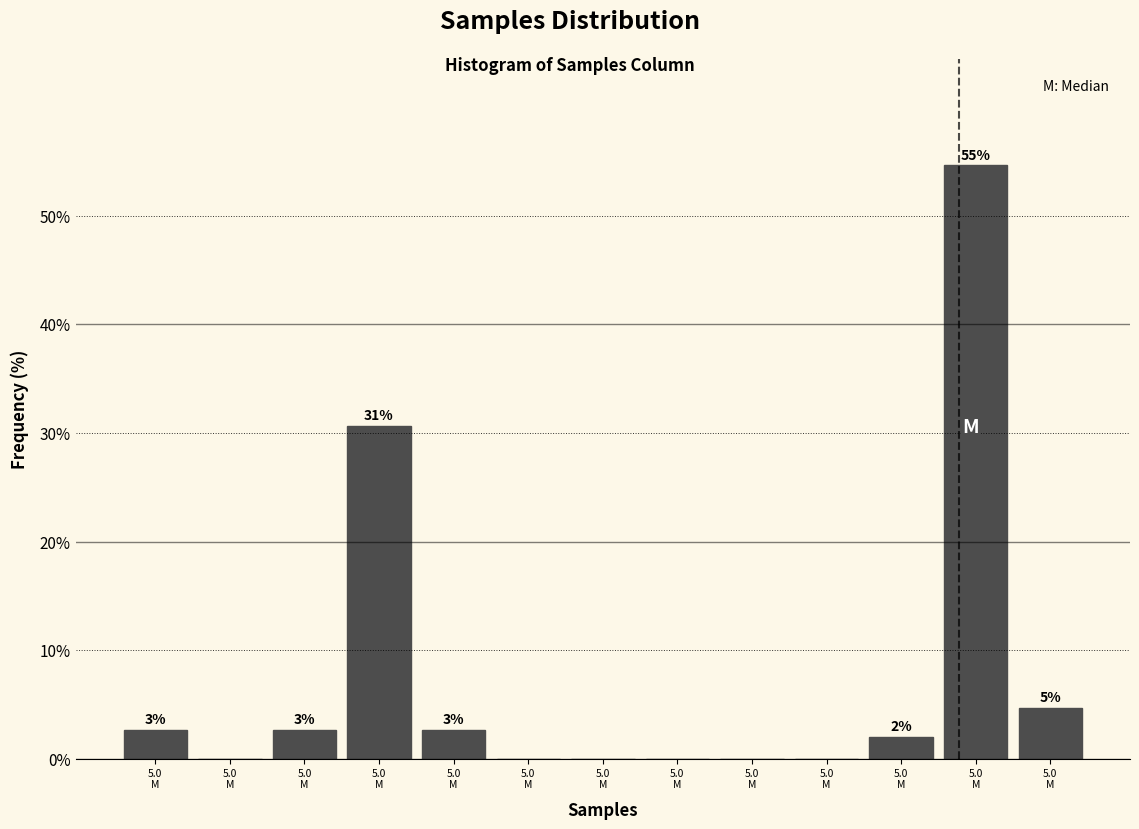

Are the bars horizontal?

No